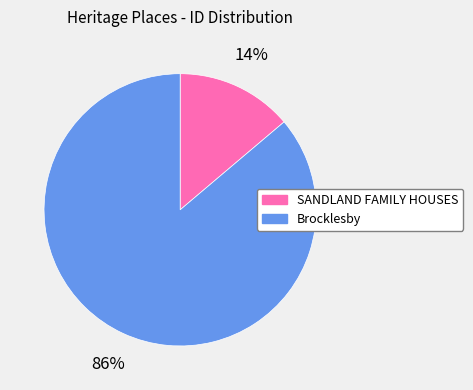

To the nearest percent, what is the difference between the largest and smallest slice percentages?

72%